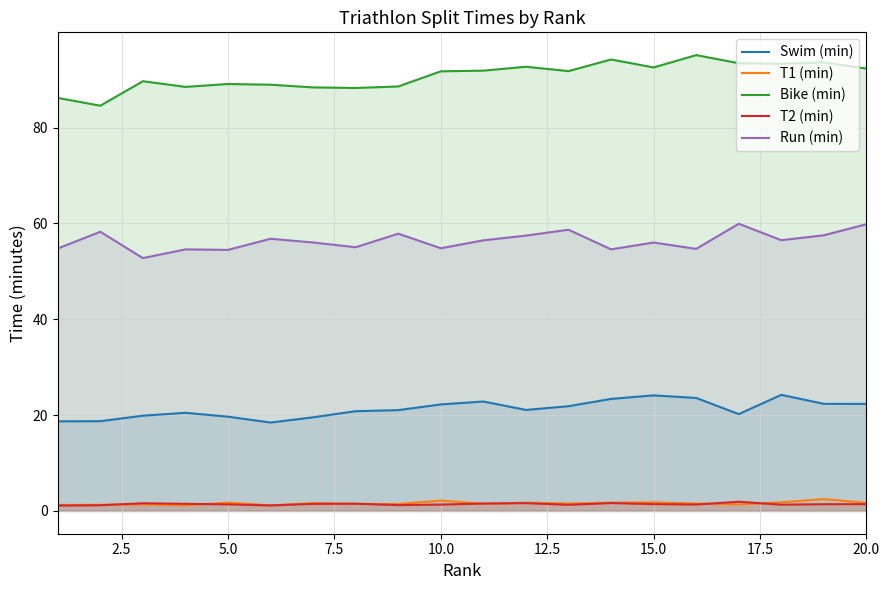

At how many categories does at least one series exceed 90?

11